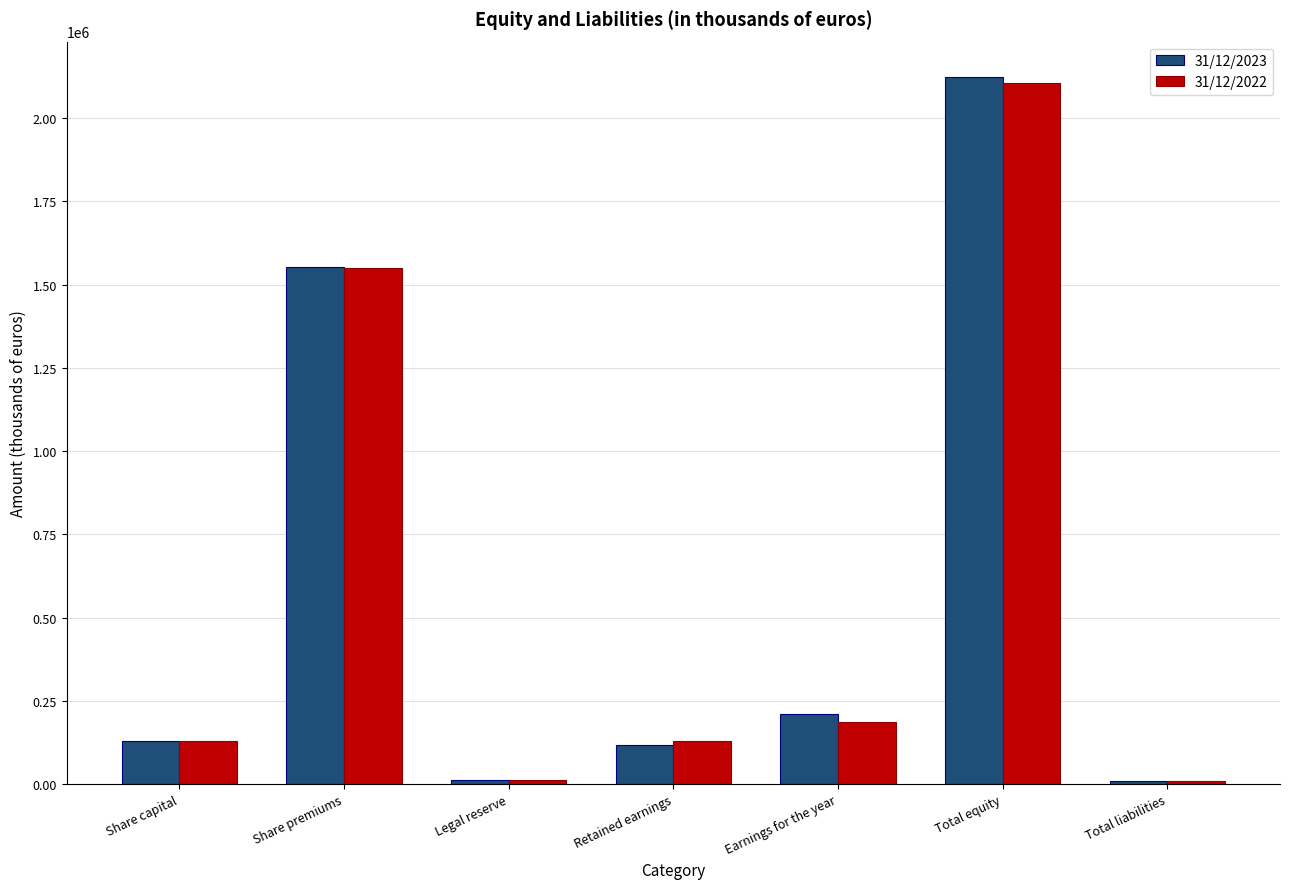

What is the value of the 31/12/2023 bar at the 7th from the left?

8946